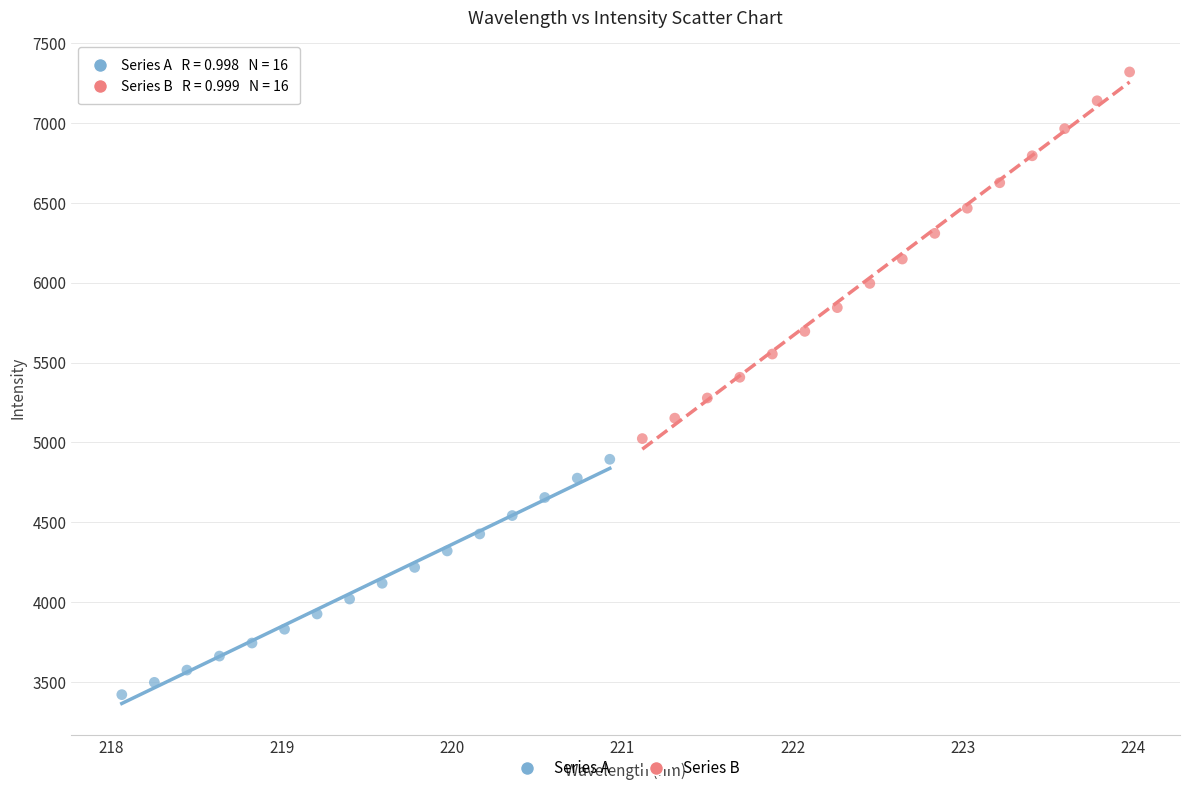

What are all the series names shown in the legend?

Series A, Series B